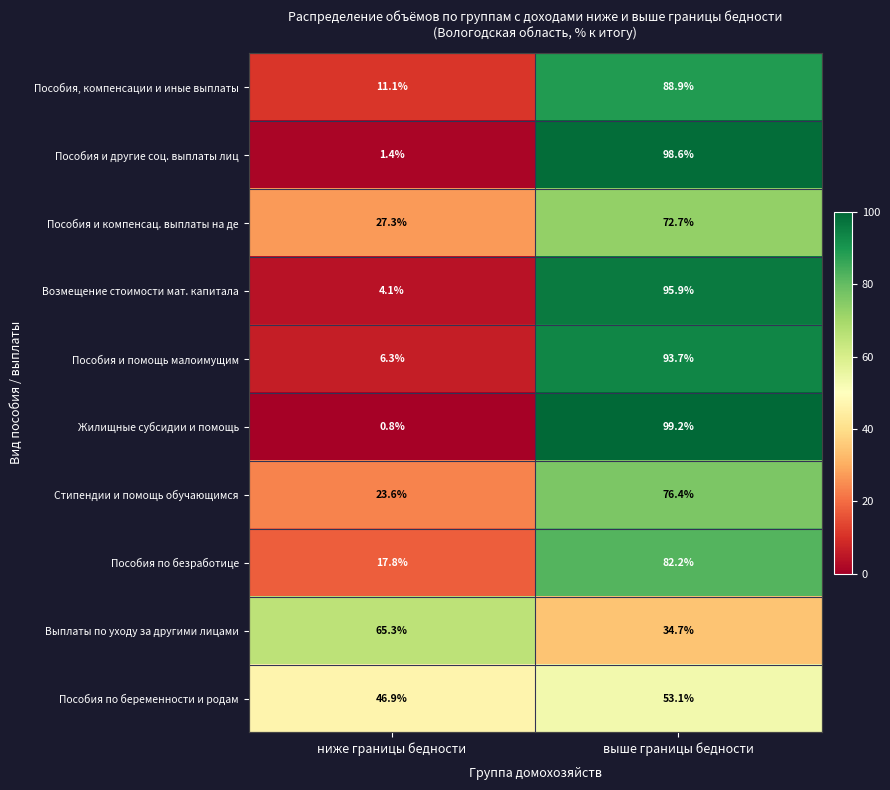

What is the spread (max minus min) of values at ниже границы бедности?

64.5